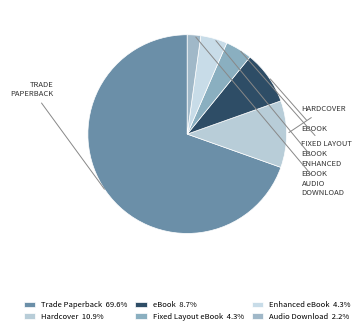

How many slices are in this pie chart?

6